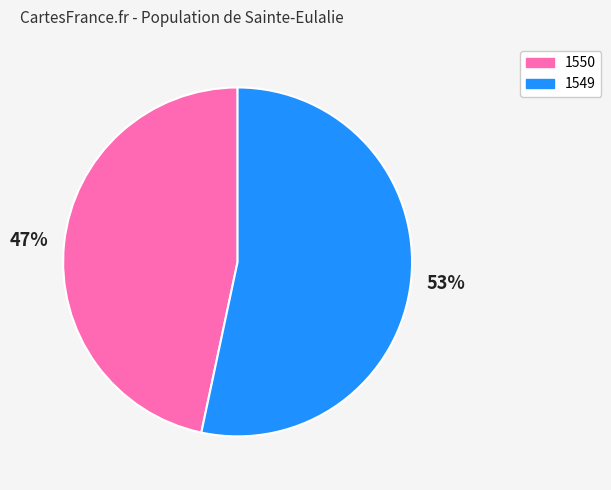

How many segments does this pie chart have?

2